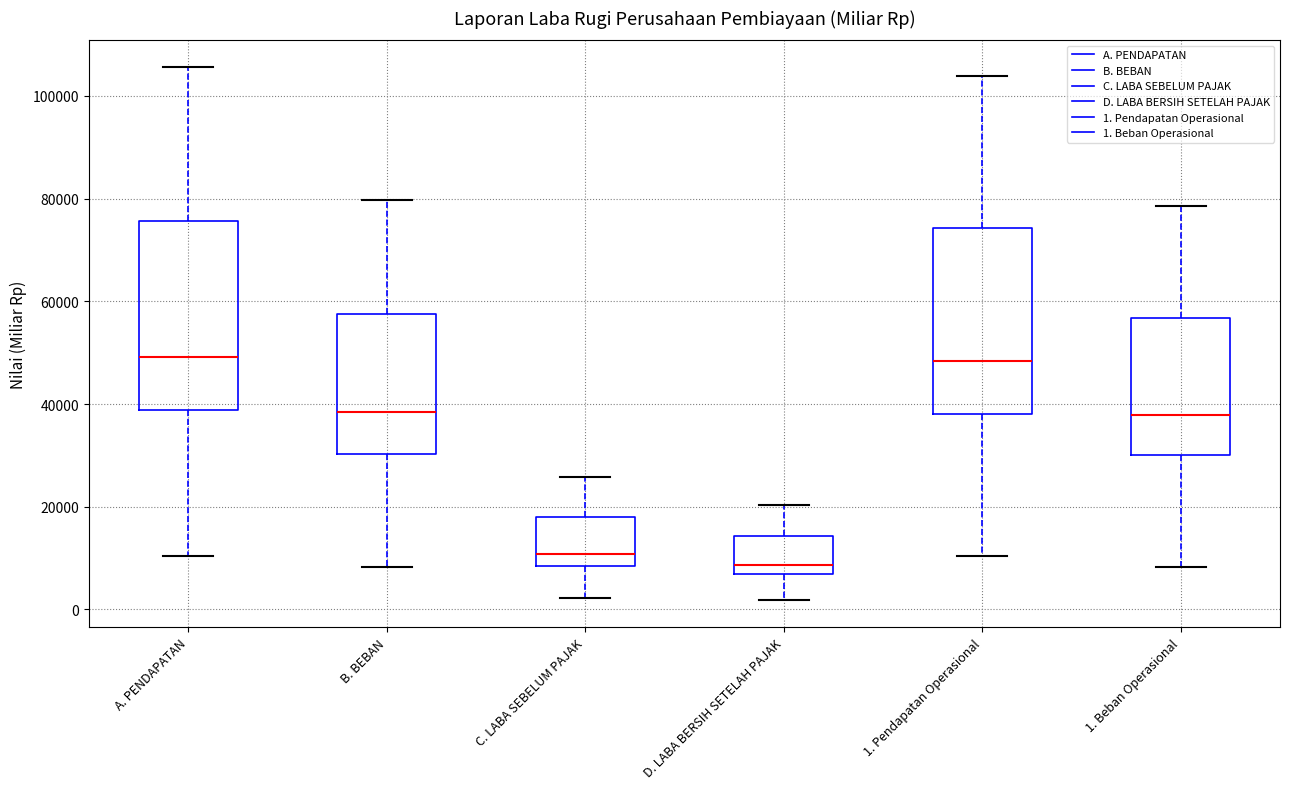

Where does the lower whisker of the box for D. LABA BERSIH SETELAH PAJAK end on the y-axis? The values are not printed on the chart, so give them approximately, as read against the axis.

2000